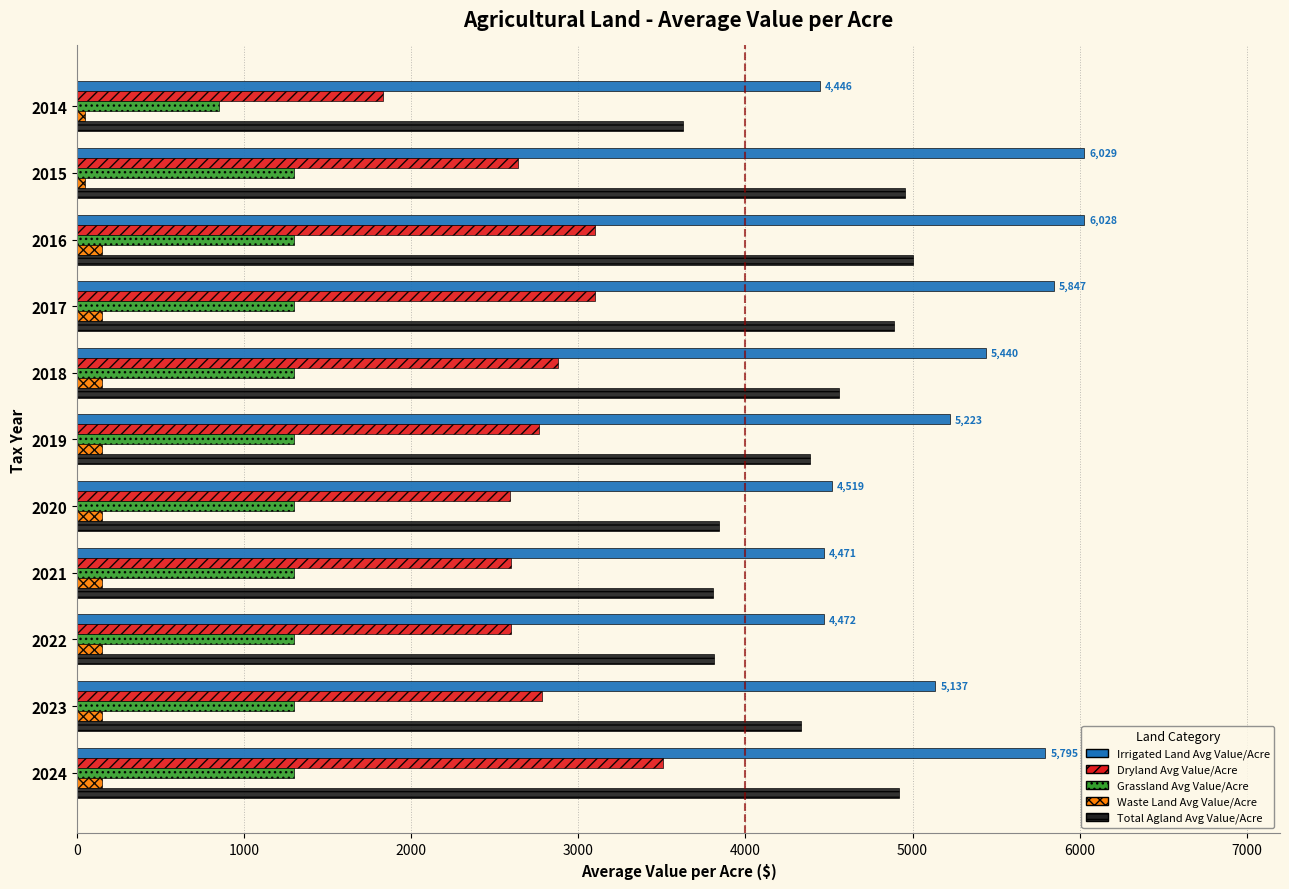

What is the total value across all series at 2018?

14330.5